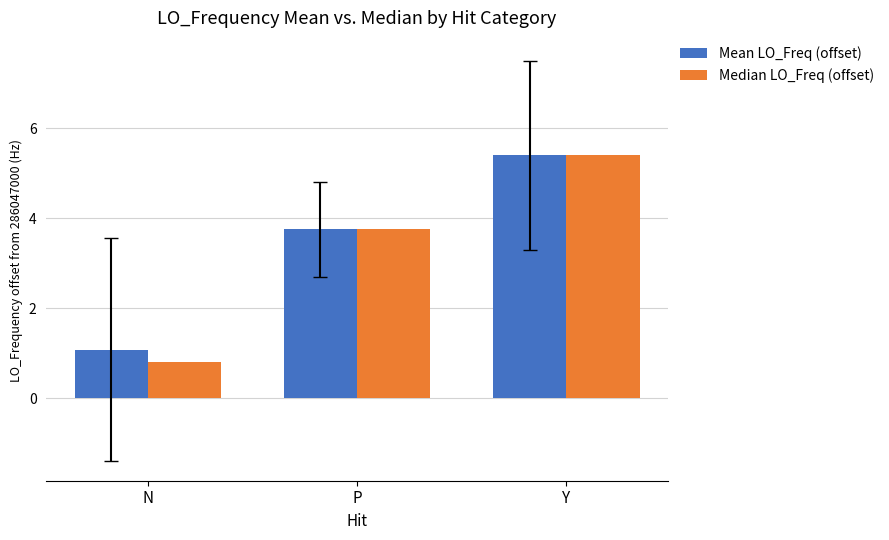

The value of Median LO_Freq (offset) at Y is 5.4. True or false?

True